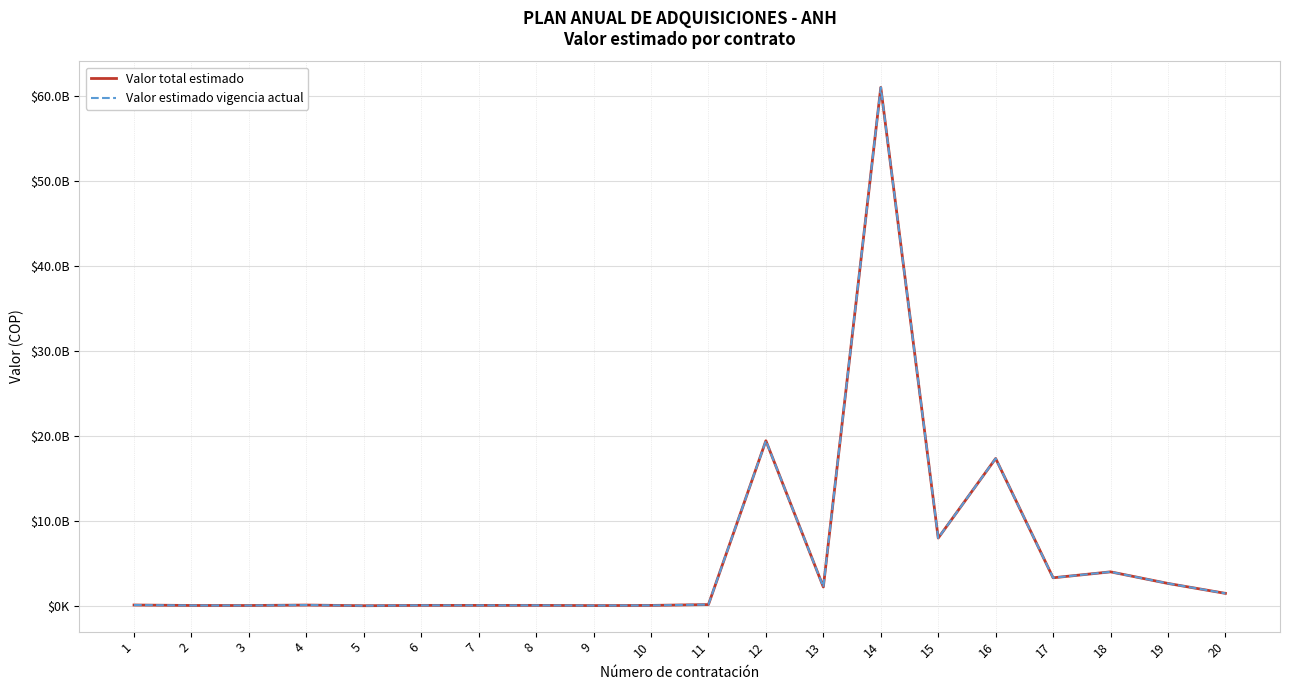

Does the chart display data point markers on the line(s)?

No